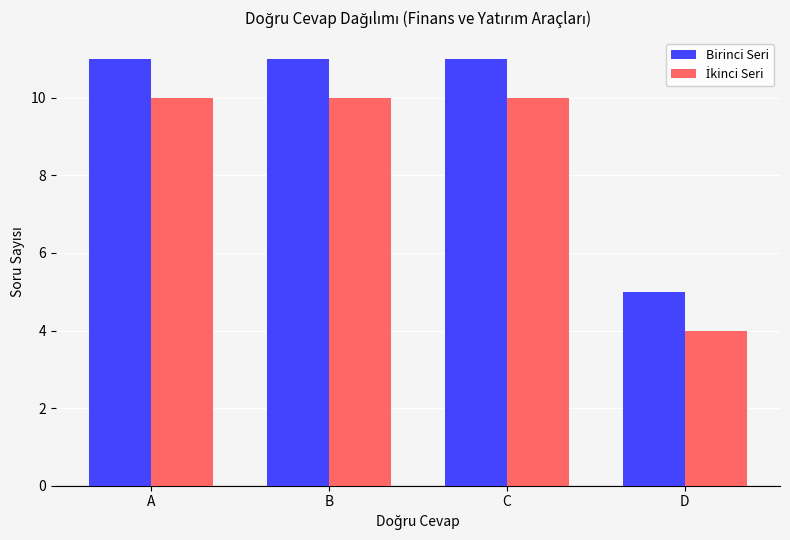

What is the spread (max minus min) of values at D?

1